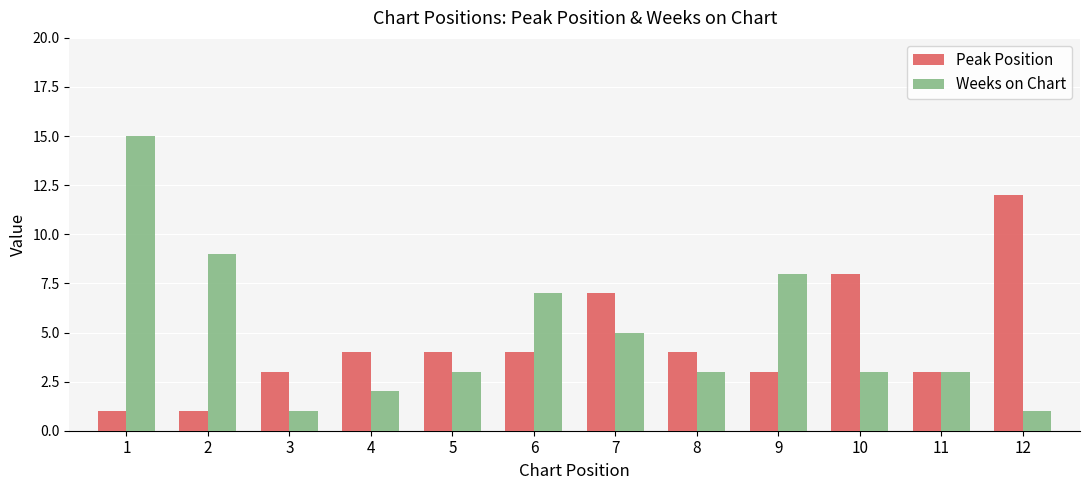

Are the bars horizontal?

No